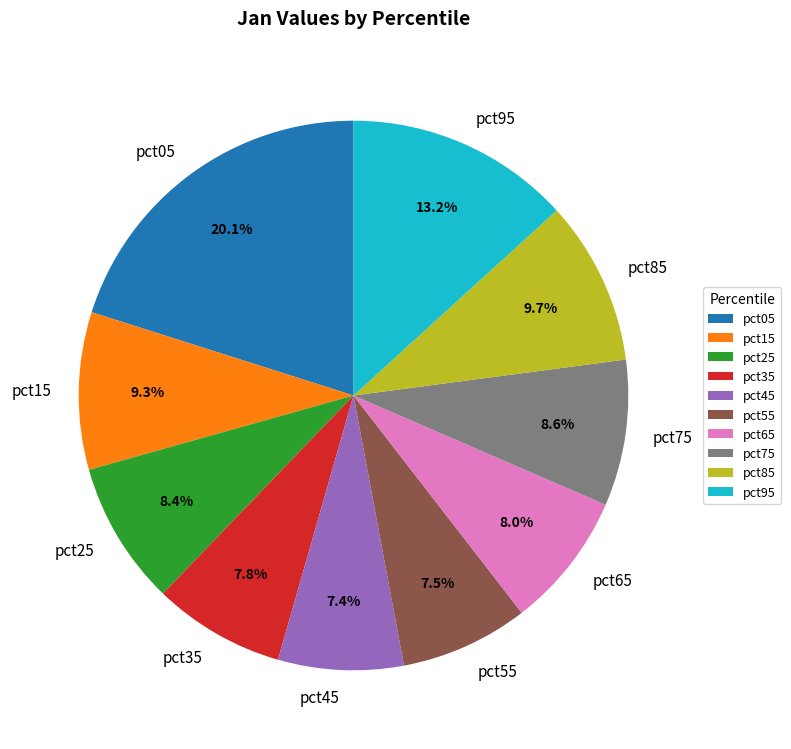

Is it true that pct55 is 14% of the pie?

False